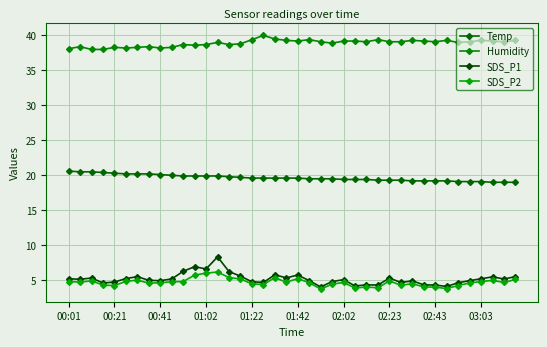

What is the highest value of the Humidity series?

40.0